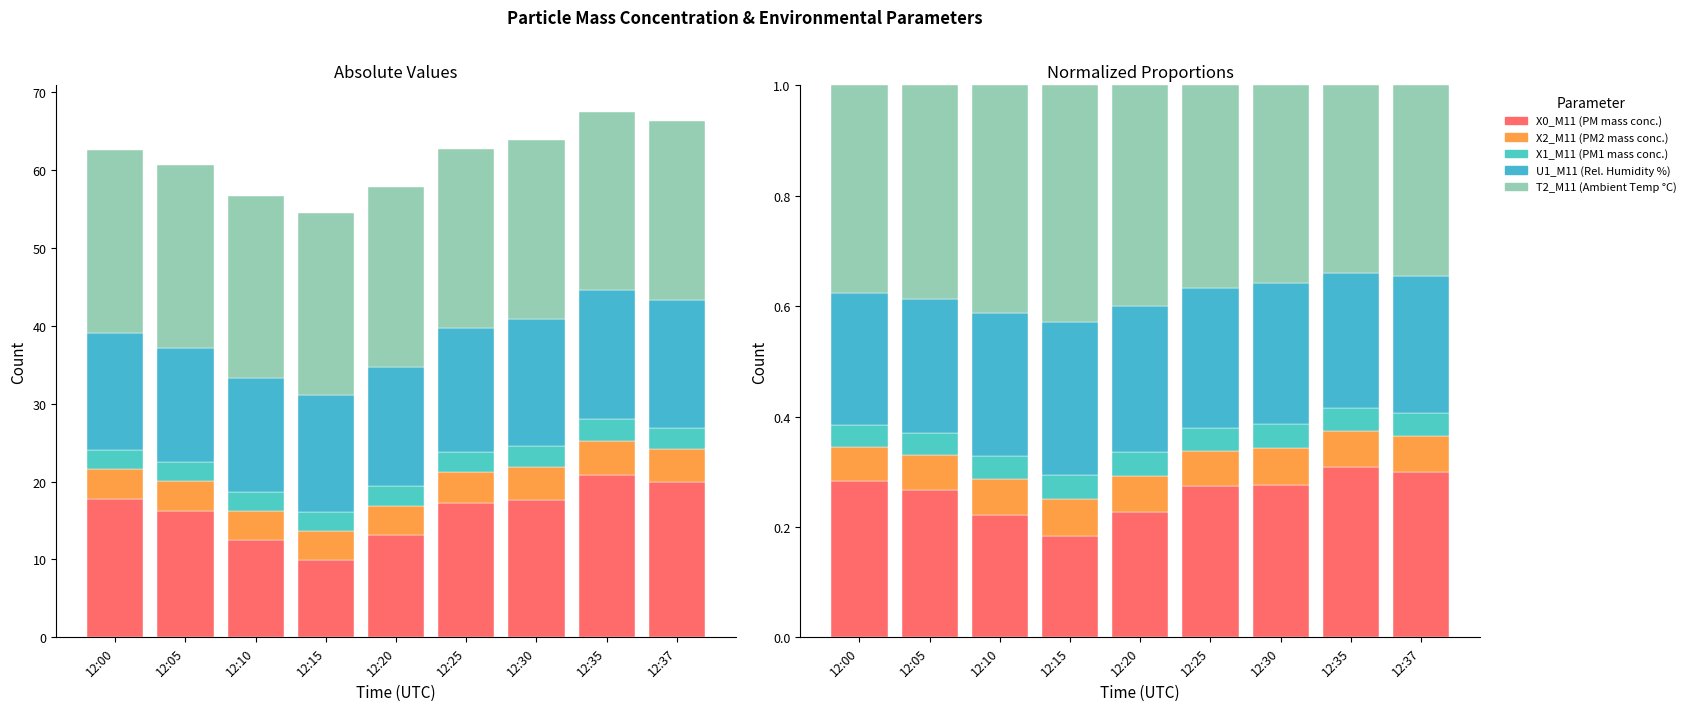

What are all the series names shown in the legend?

X0_M11 (PM mass conc.), X2_M11 (PM2 mass conc.), X1_M11 (PM1 mass conc.), U1_M11 (Rel. Humidity %), T2_M11 (Ambient Temp °C)